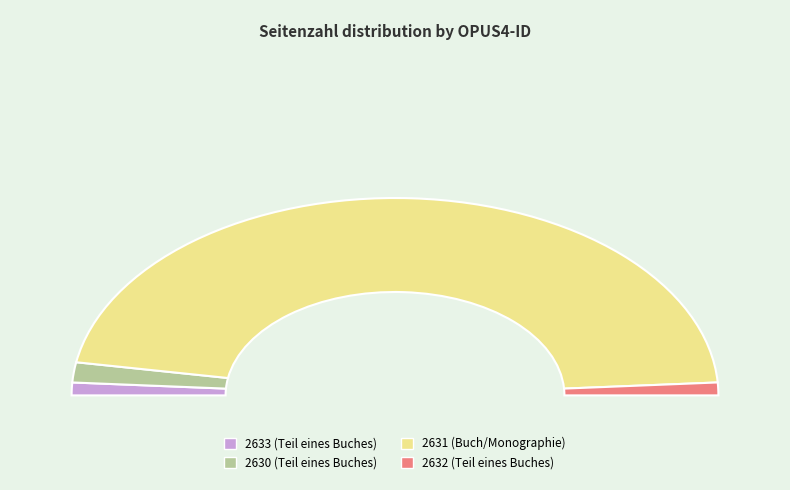

True or false: 2633 accounts for 2% of the total.

True